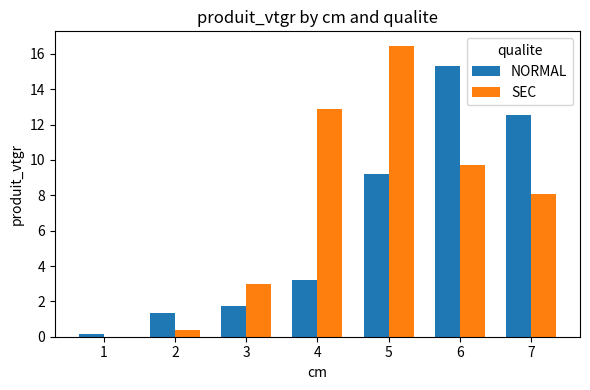

Between 4 and 7, which series saw the biggest shift?

NORMAL